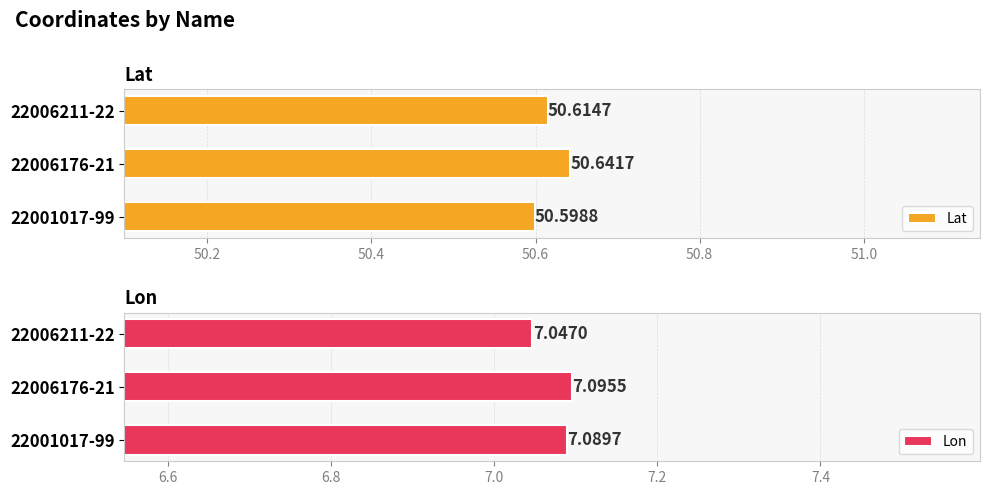

What is the sum of the Lat values at 22006211-22 and 22001017-99?

101.2